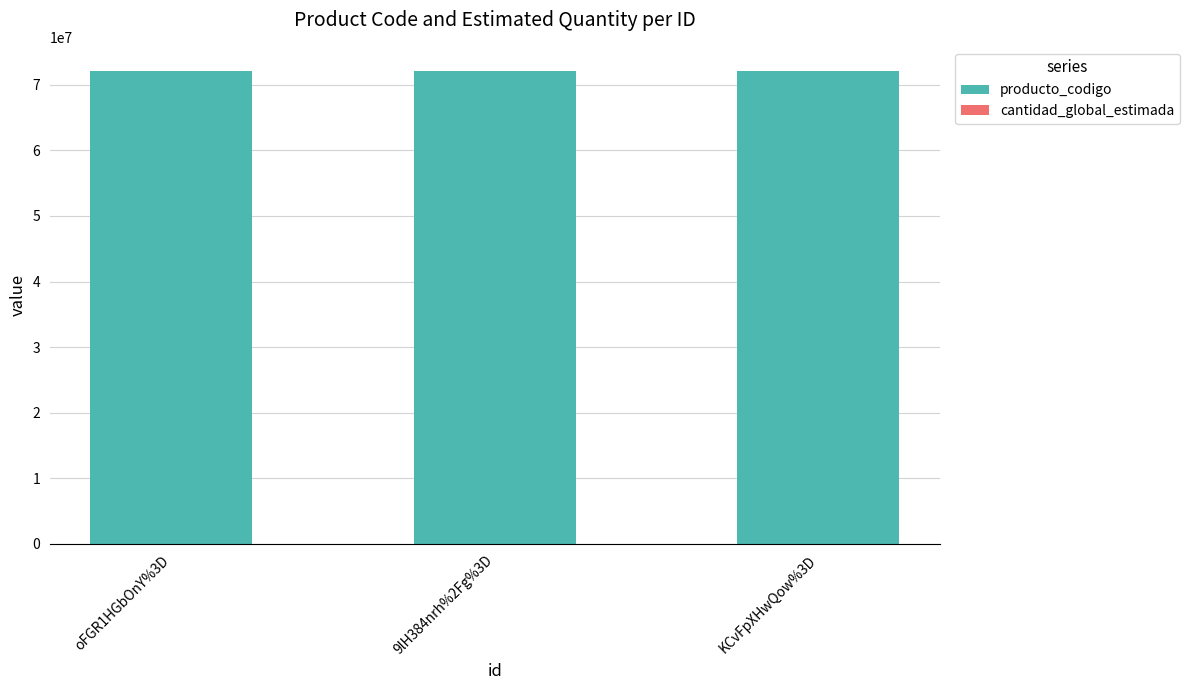

What is the highest value of the producto_codigo series?

72131701